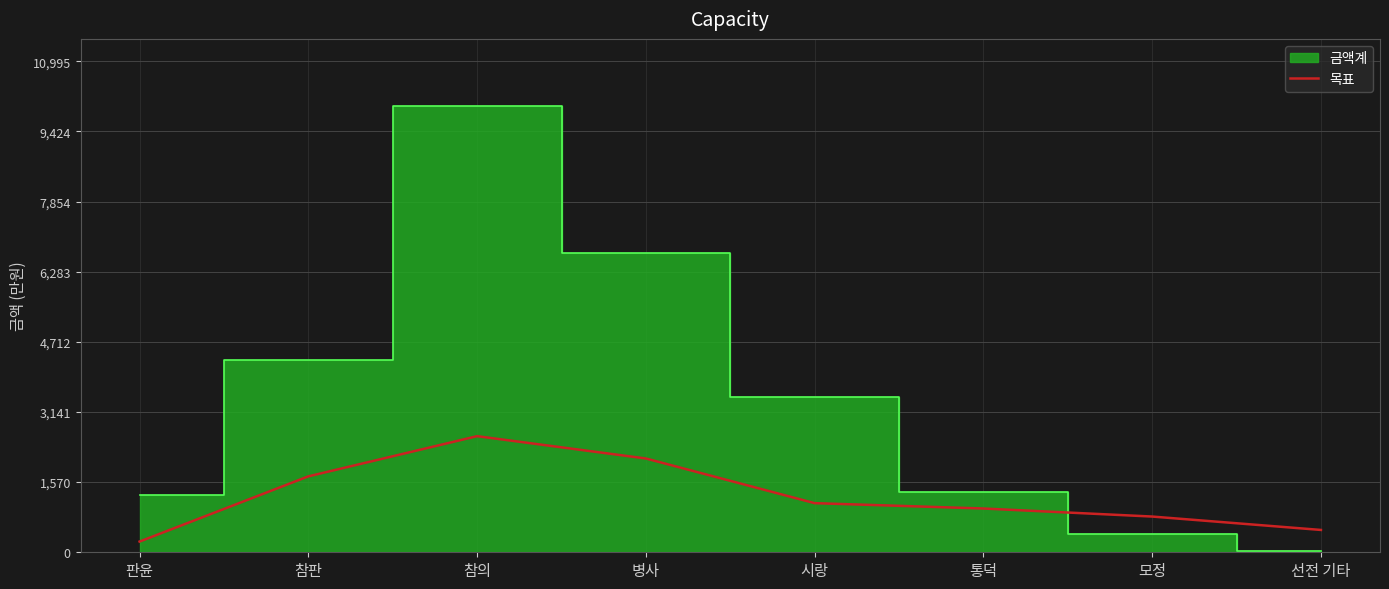

Which has a higher value, 판윤 or 통덕?

통덕